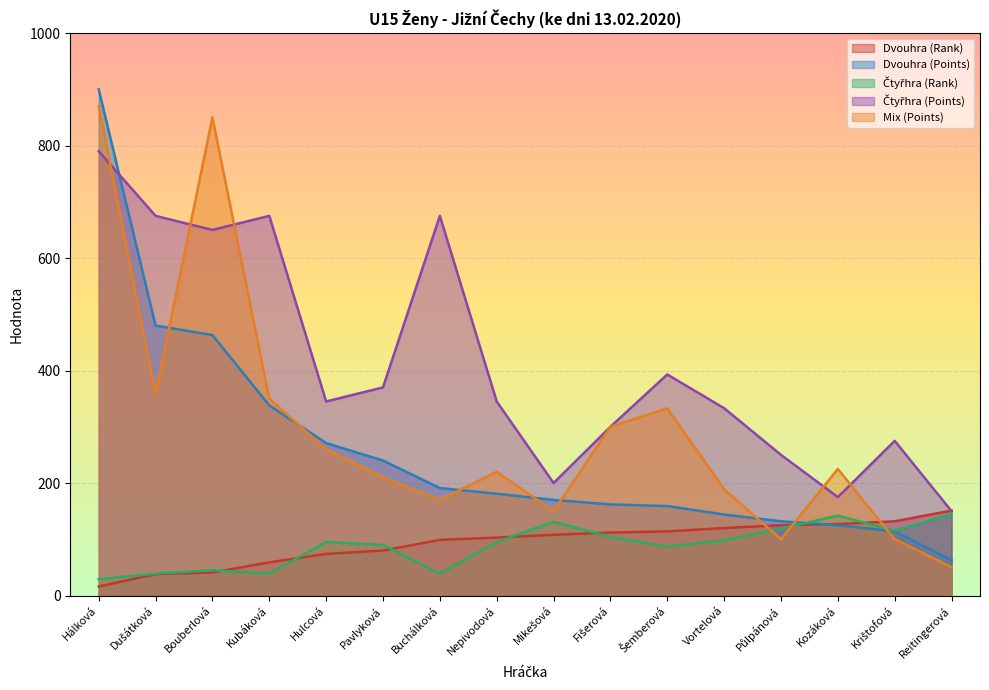

List the series in order of their peak value, lowest first.

Čtyřhra (Rank), Dvouhra (Rank), Čtyřhra (Points), Mix (Points), Dvouhra (Points)